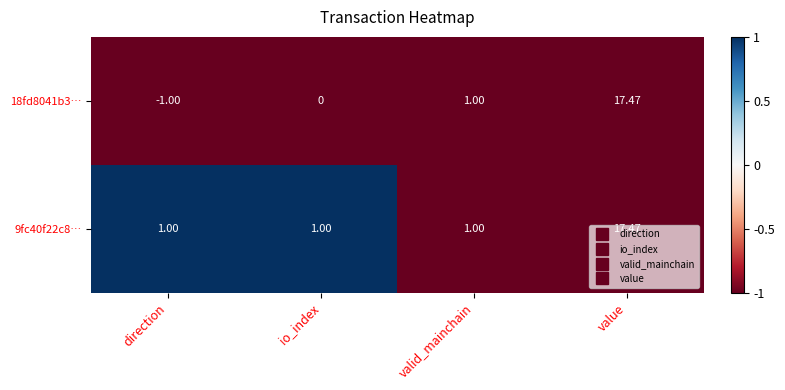

Is the value of 9fc40f22c8… at valid_mainchain greater than the value of 18fd8041b3… at value?

No